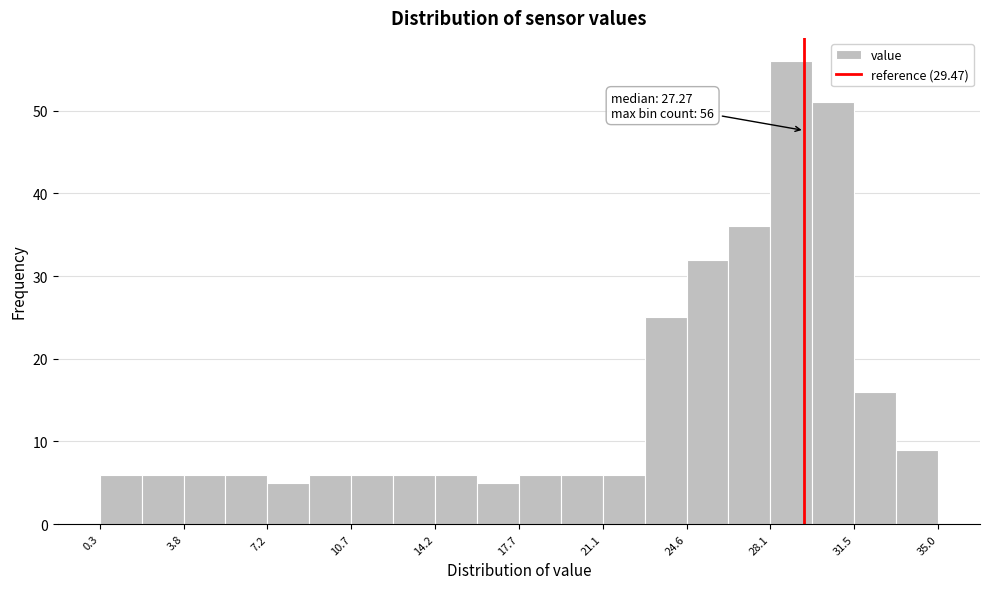

Around what value on the x-axis is the tallest bar? Give the approximate position of its centre, as read against the axis.

29.0